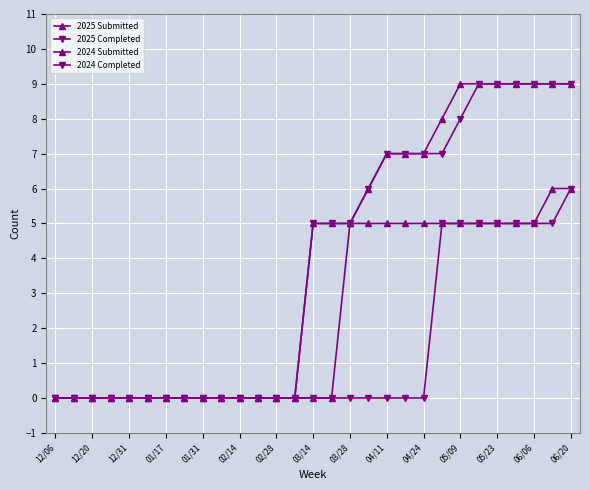

How many values in the 2025 Completed series are below 5?

14